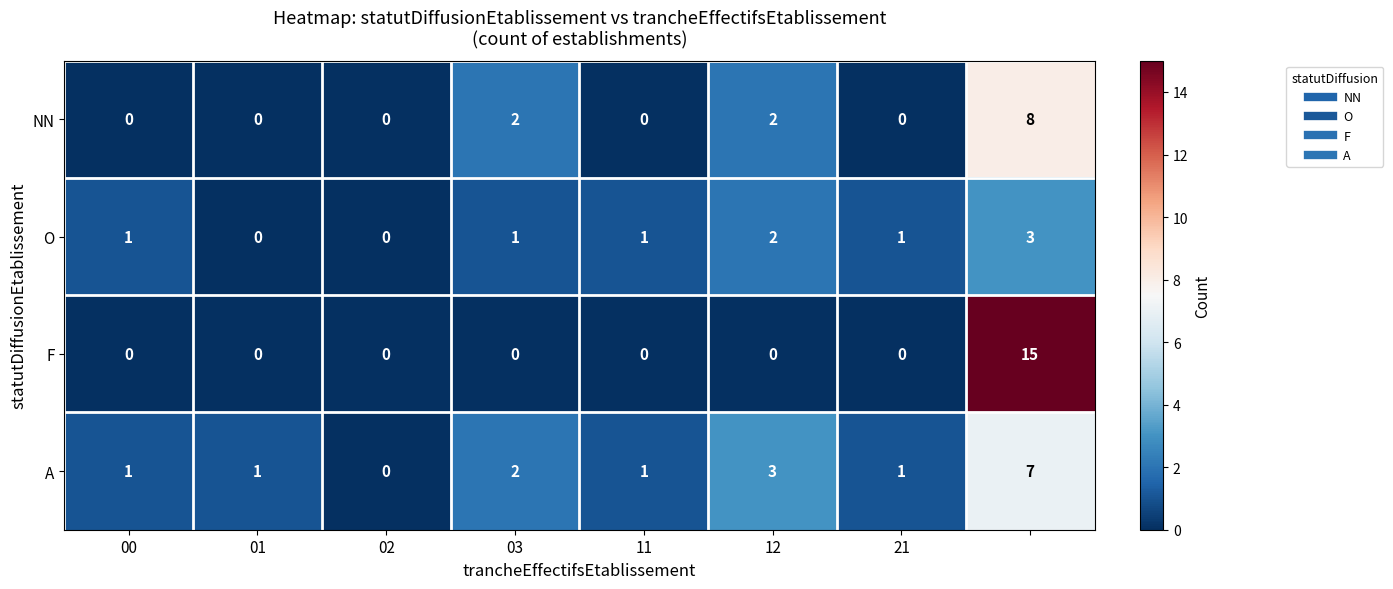

Which series has the widest spread of values?

F